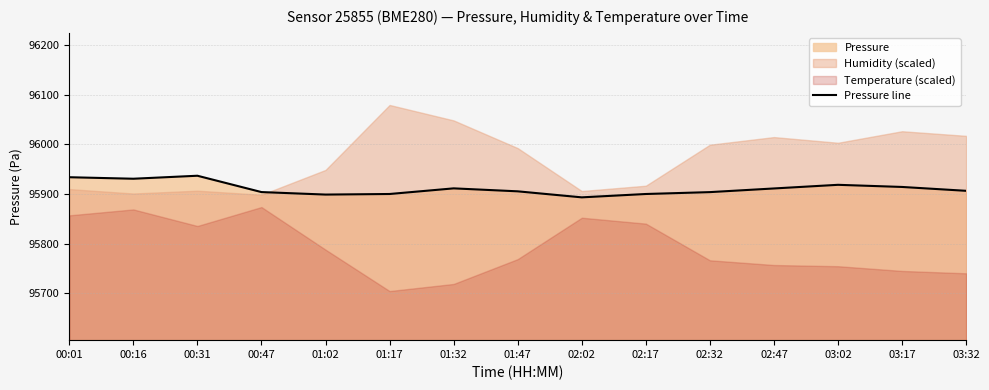

Between 03:02 and 00:47, which is larger?

03:02